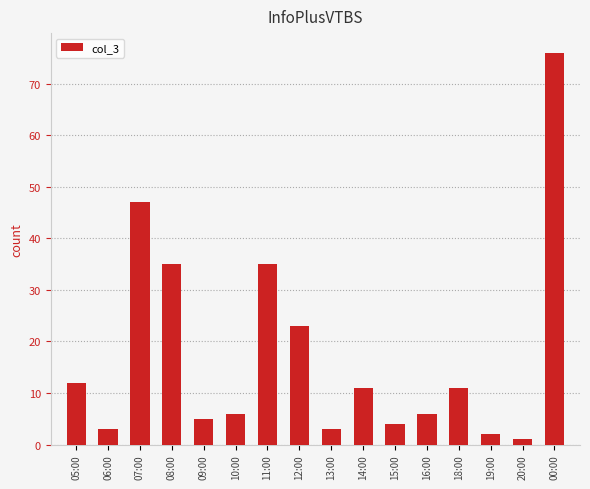

Reading left to right, list all the values displayed in this chart.

12	3	47	35	5	6	35	23	3	11	4	6	11	2	1	76